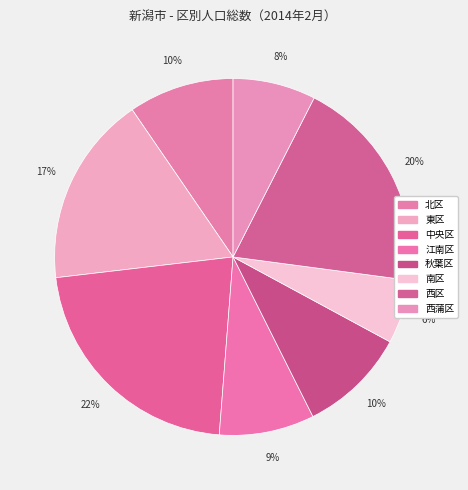

What percentage is the 西区 slice, to the nearest percent?

20%